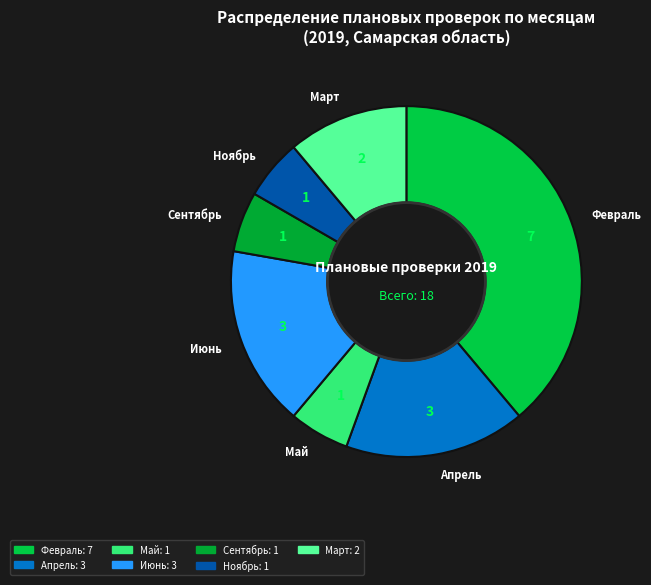

Combined, do Апрель and Июнь account for over 50%?

No